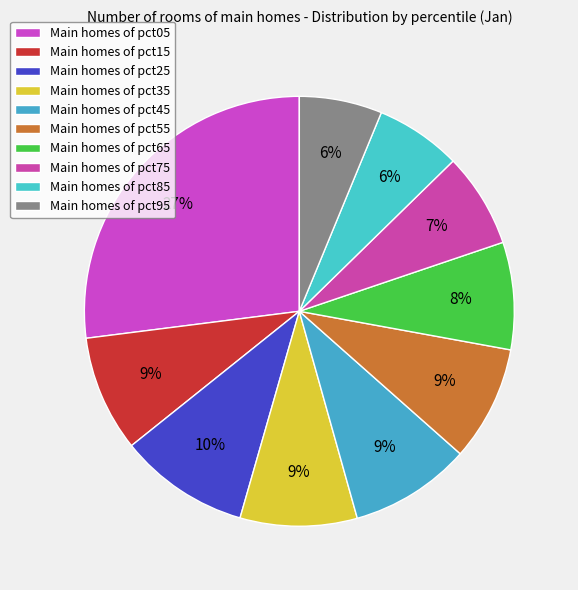

To the nearest percent, what is the difference between the largest and smallest slice percentages?

21%